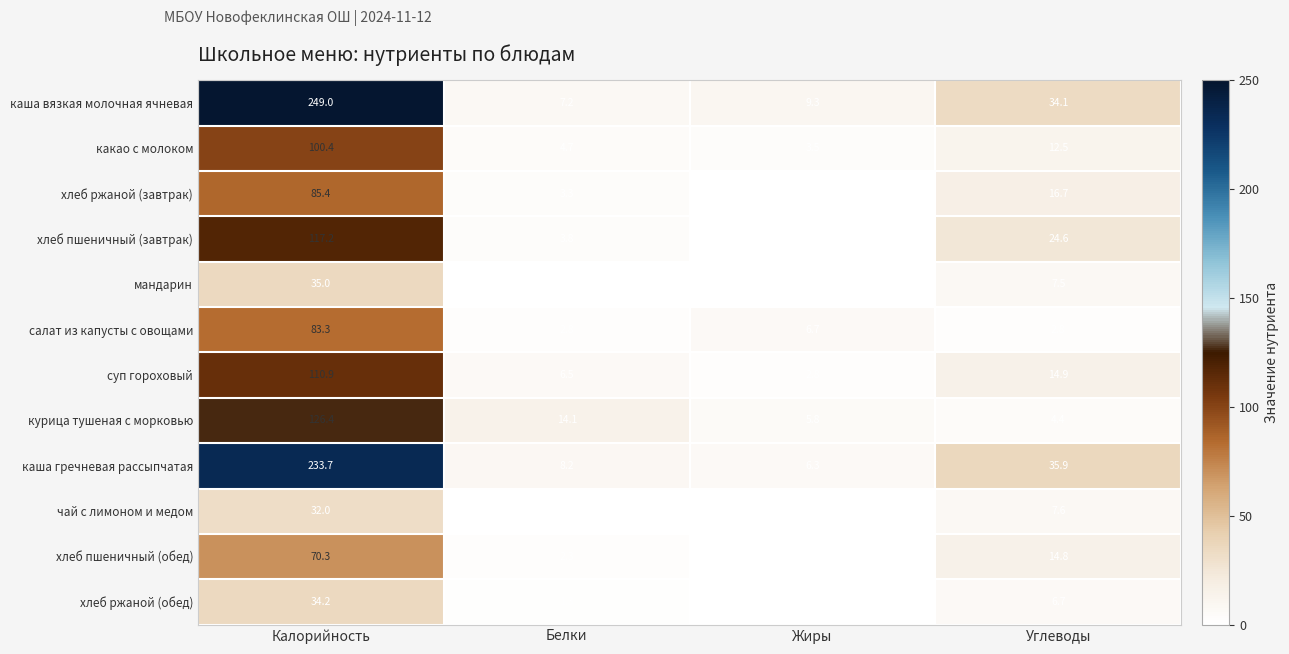

Which category has the highest value across all series?

Калорийность